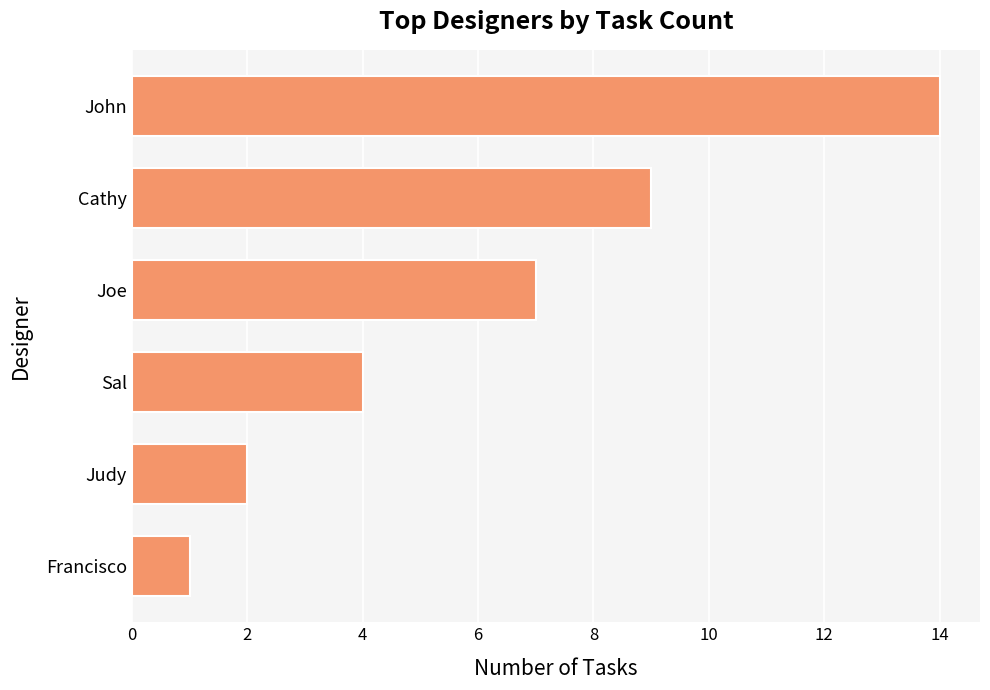

How many data points are less than 7?

3